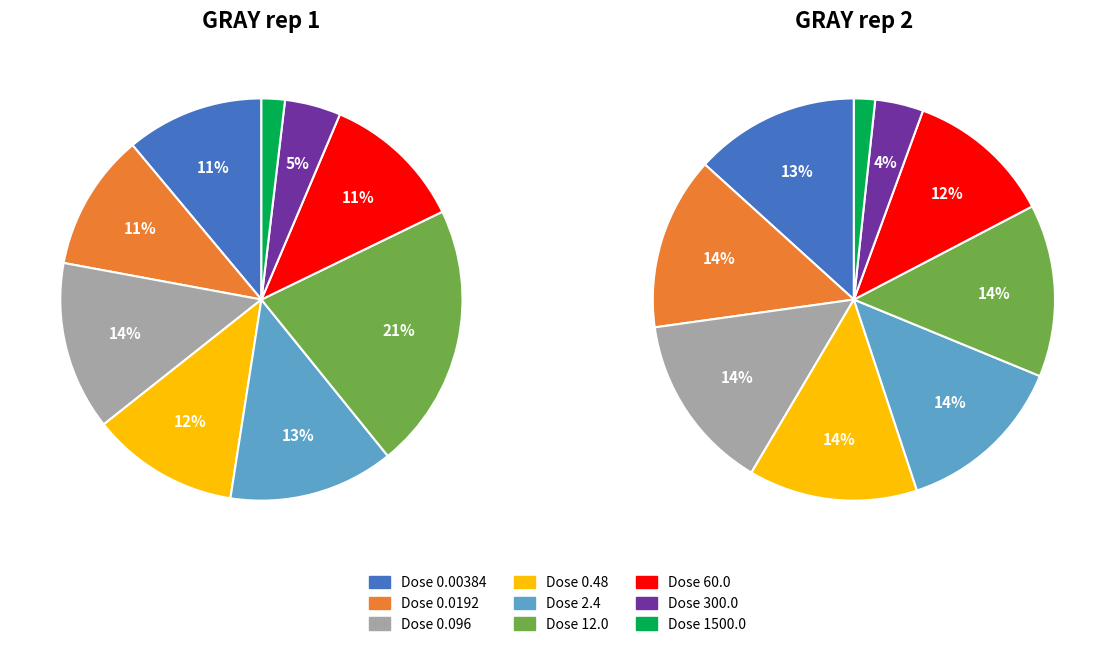

Combined, what portion of the pie is 0.096 and 0.0192?

24.6%